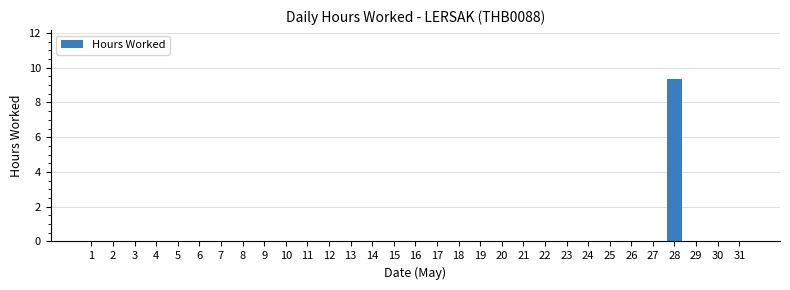

The chart shows a value of 0.0 at 3. True or false?

True